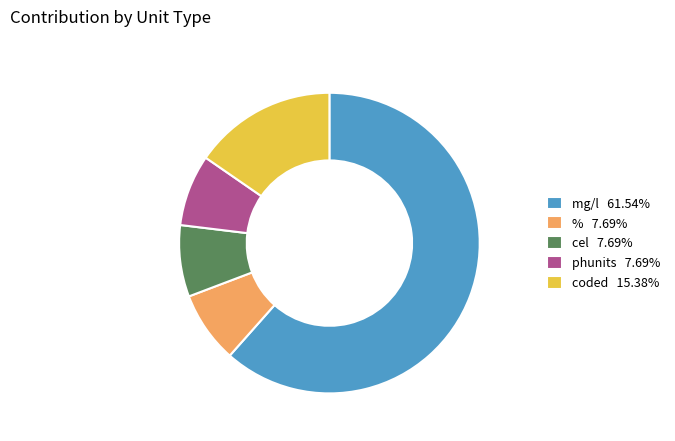

Is it true that cel is 1% of the pie?

False